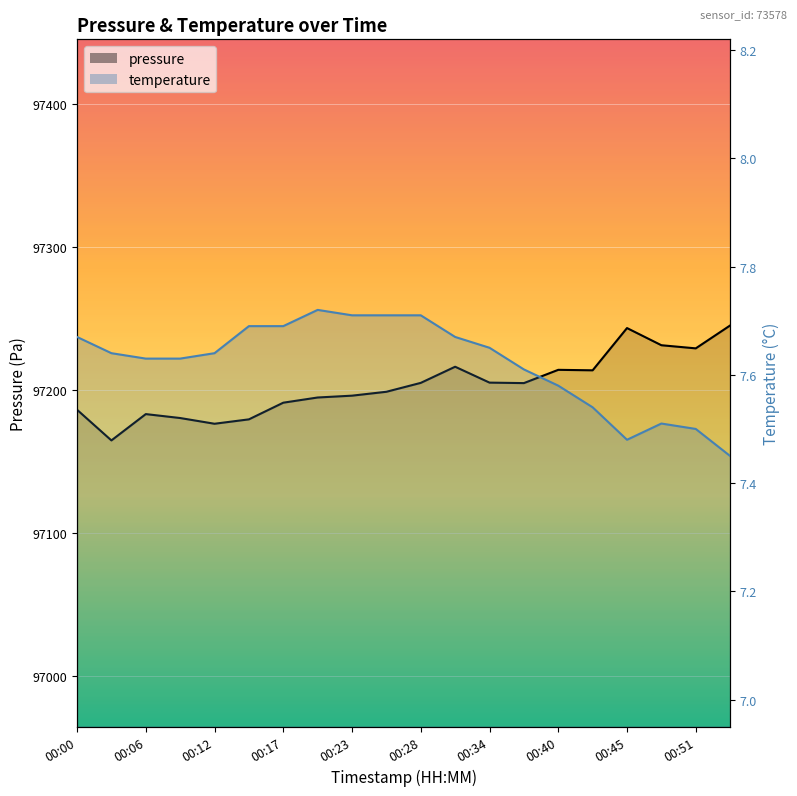

Reading left to right, list all the values displayed in this chart.

pressure: 97186.1	97164.7	97183.1	97180.3	97176.3	97179.4	97191.1	97194.7	97196.0	97198.7	97204.9	97216.2	97205.1	97204.8	97214.0	97213.7	97243.2	97231.2	97229.0	97245.0
temperature: 7.7	7.6	7.6	7.6	7.6	7.7	7.7	7.7	7.7	7.7	7.7	7.7	7.7	7.6	7.6	7.5	7.5	7.5	7.5	7.5